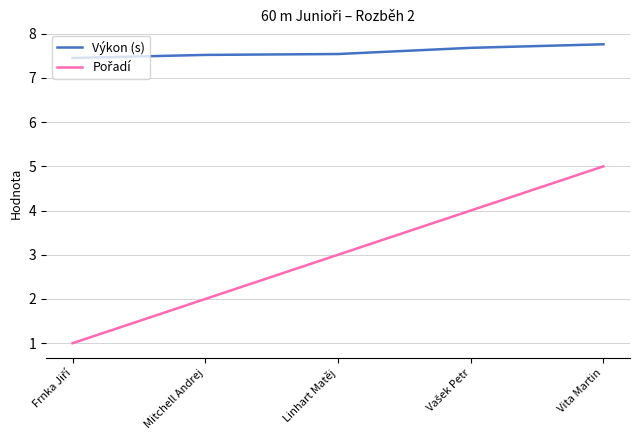

Which series has the largest total across all categories?

Výkon (s)